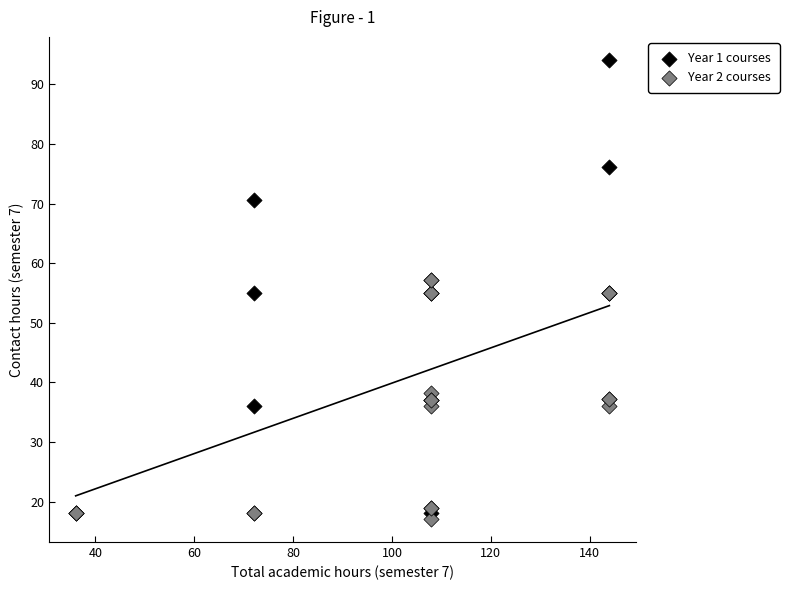

Which series reaches the maximum Y coordinate?

Year 1 courses